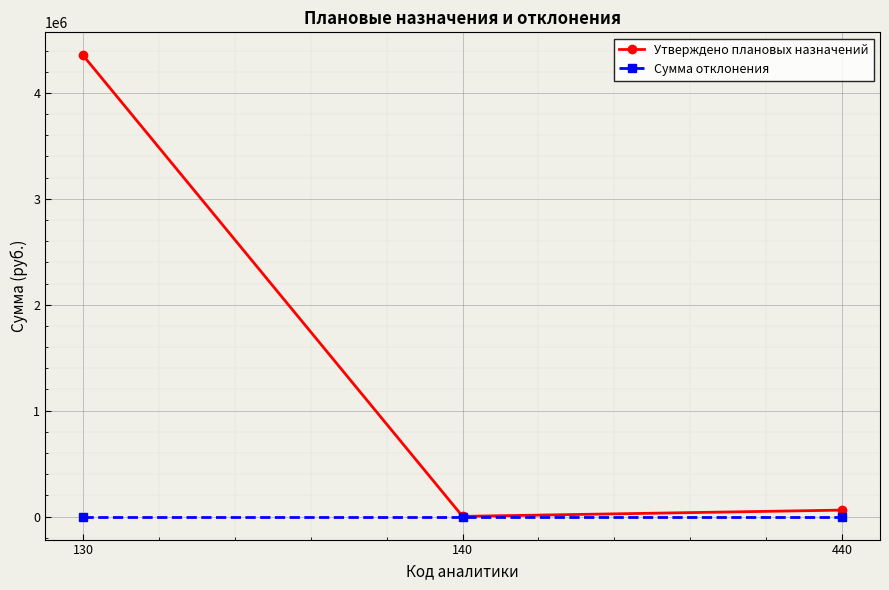

Reading left to right, extract all data points from this chart.

Утверждено плановых назначений: 4354571.7	1544.5	60617.2
Сумма отклонения: 0.0	0.0	0.0